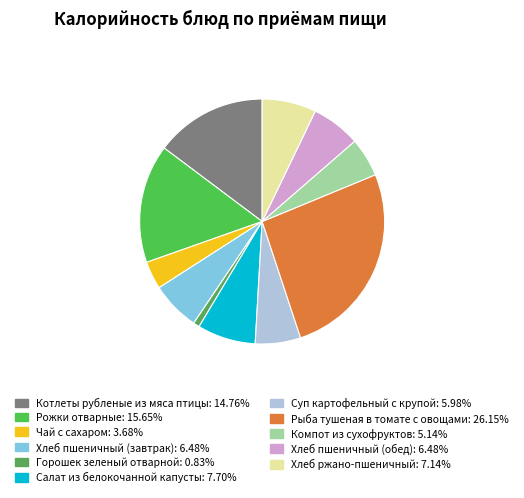

Which slice is the smallest?

Горошек зеленый отварной